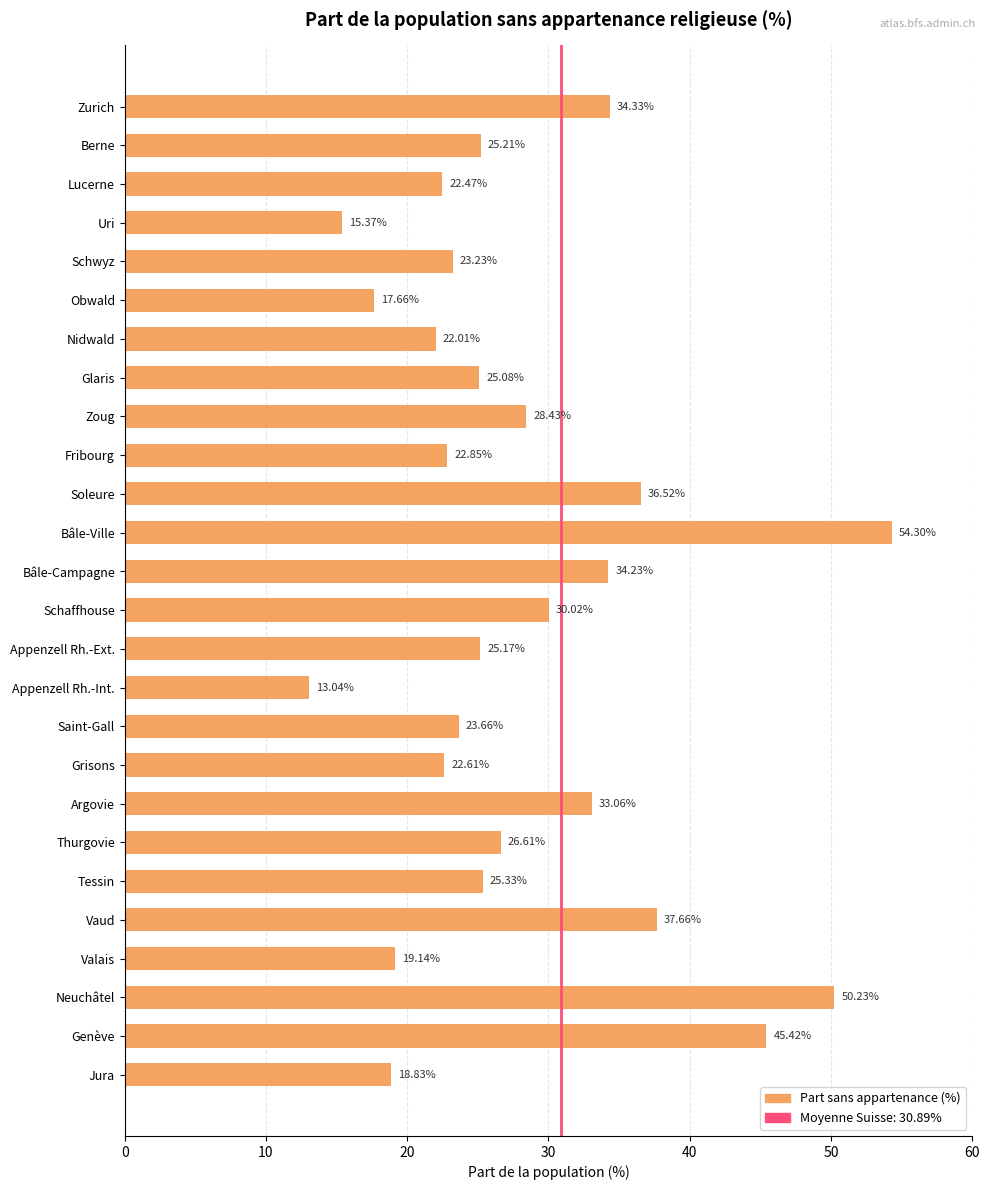

Which label corresponds to the smallest value in the chart?

Appenzell Rh.-Int.